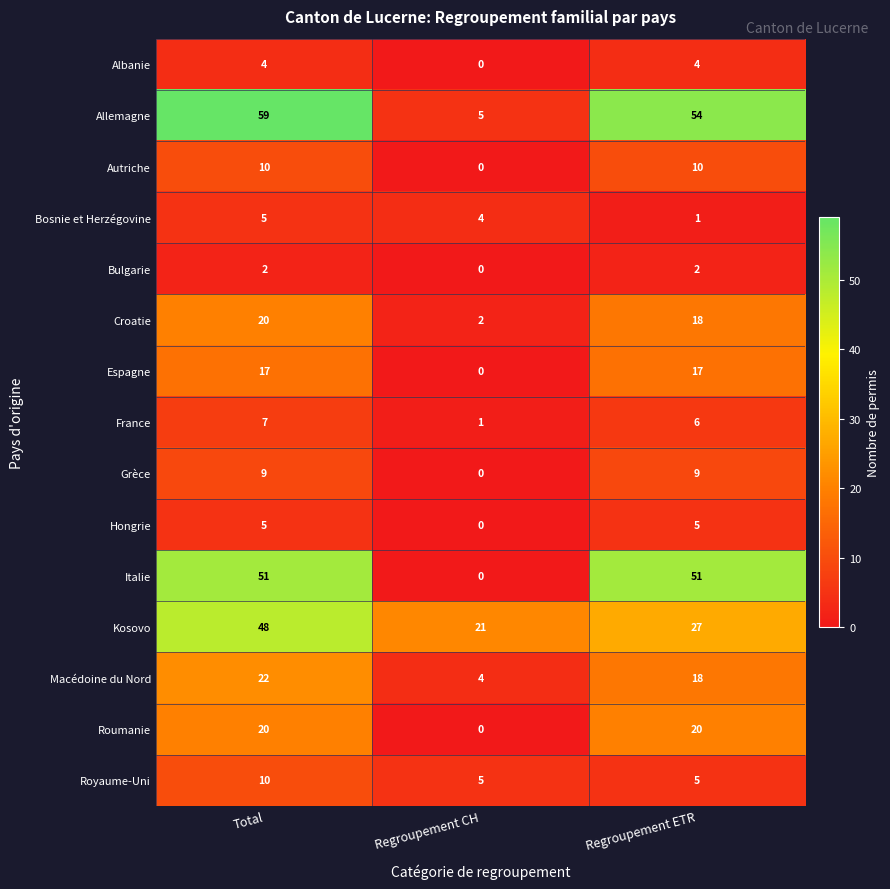

At which label is Macédoine du Nord closest to 13?

Regroupement ETR